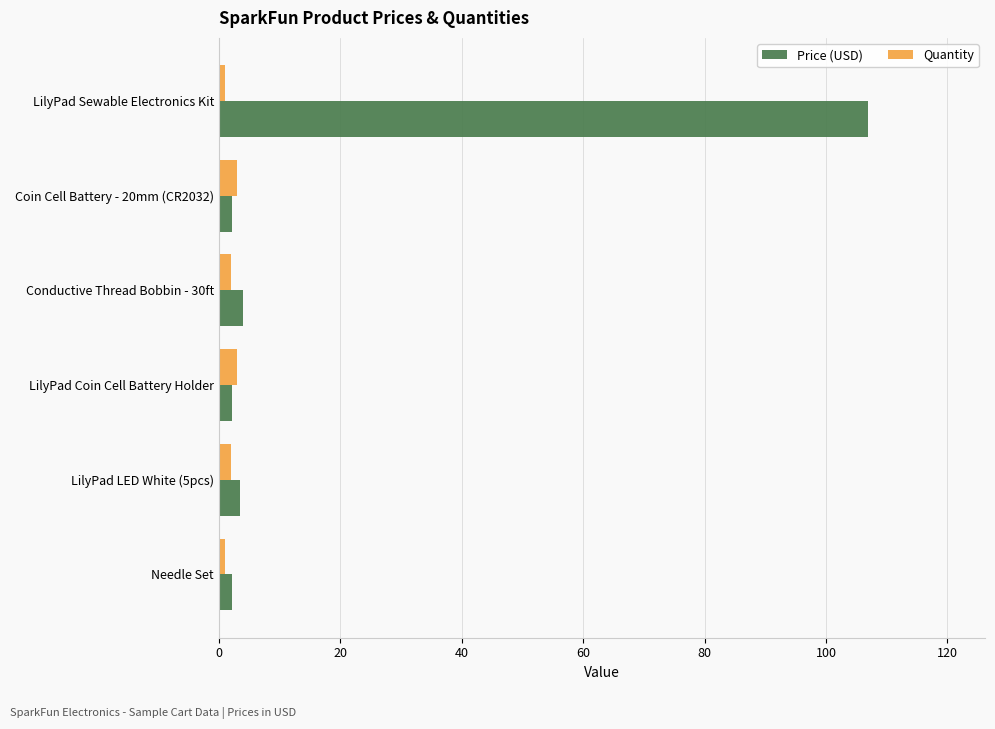

Rank the series by their average value, from highest to lowest.

Price (USD), Quantity